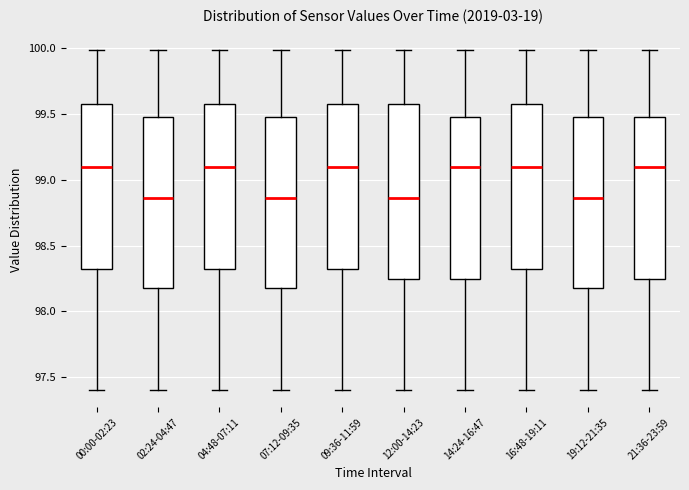

Where is the upper edge of the box for 21:36-23:59 on the y-axis? The values are not printed on the chart, so give them approximately, as read against the axis.

99.50